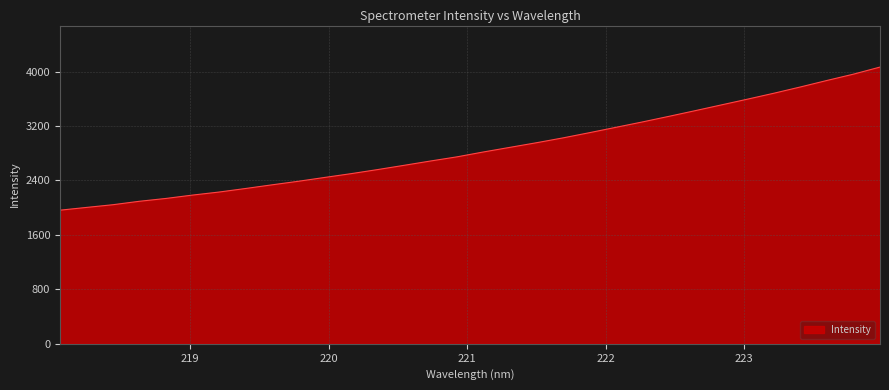

True or false: the data has more than 0 interior local peaks.

False